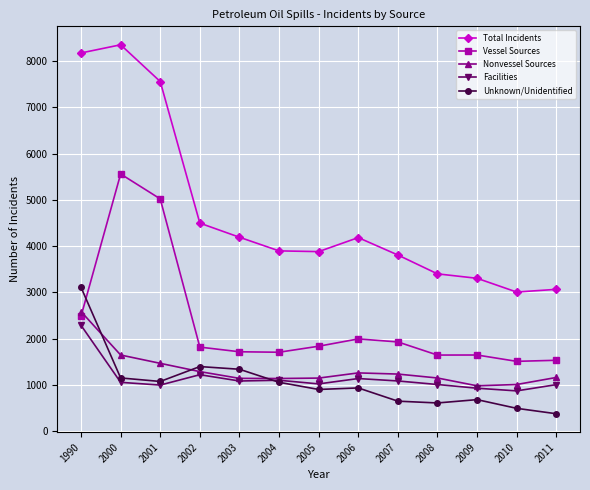

Where does the Nonvessel Sources series first go above 1159?

1990